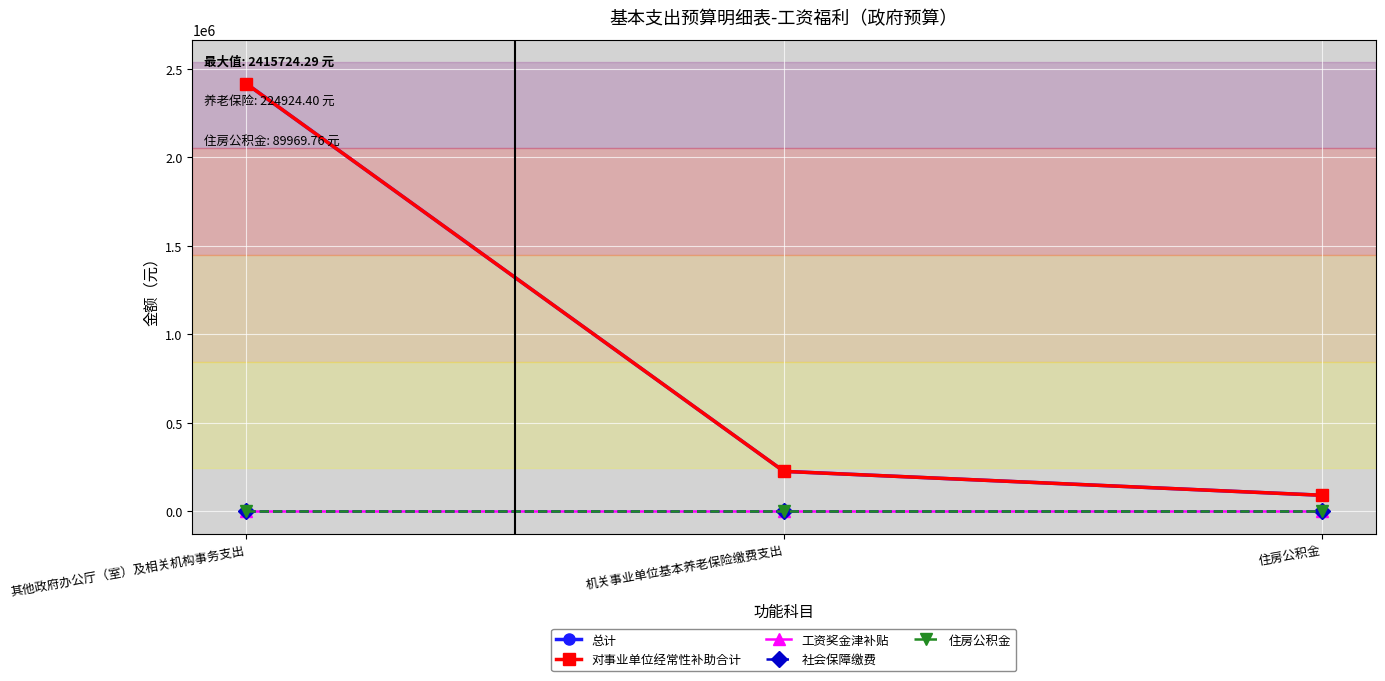

What position from the left is 住房公积金?

3